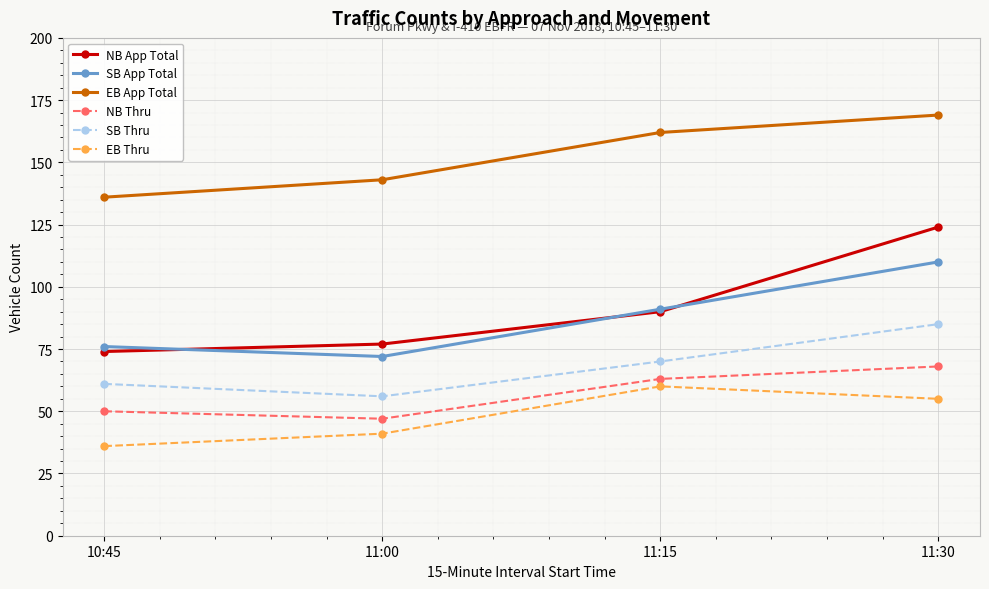

Reading right to left, list all the values displayed in this chart.

NB App Total: 124	90	77	74
SB App Total: 110	91	72	76
EB App Total: 169	162	143	136
NB Thru: 68	63	47	50
SB Thru: 85	70	56	61
EB Thru: 55	60	41	36